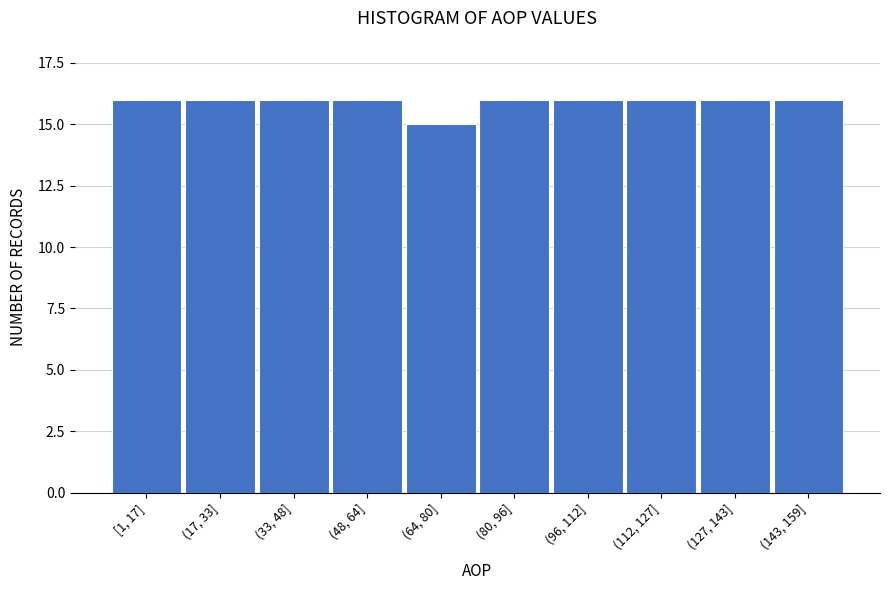

Reading right to left, transcribe all the data shown in this chart.

(143, 159]=16	(127, 143]=16	(112, 127]=16	(96, 112]=16	(80, 96]=16	(64, 80]=15	(48, 64]=16	(33, 48]=16	(17, 33]=16	[1, 17]=16